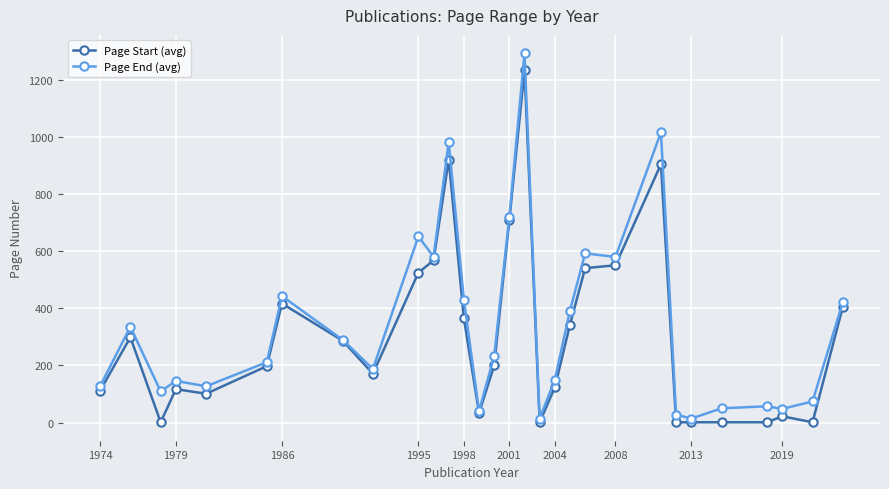

True or false: Page Start (avg) has more than 2 points higher than both neighbors.

True